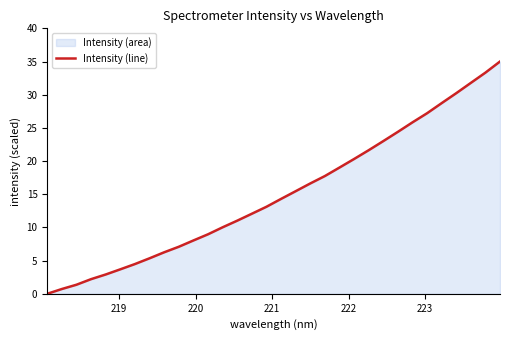

What is the difference between the maximum and minimum values?

35.0